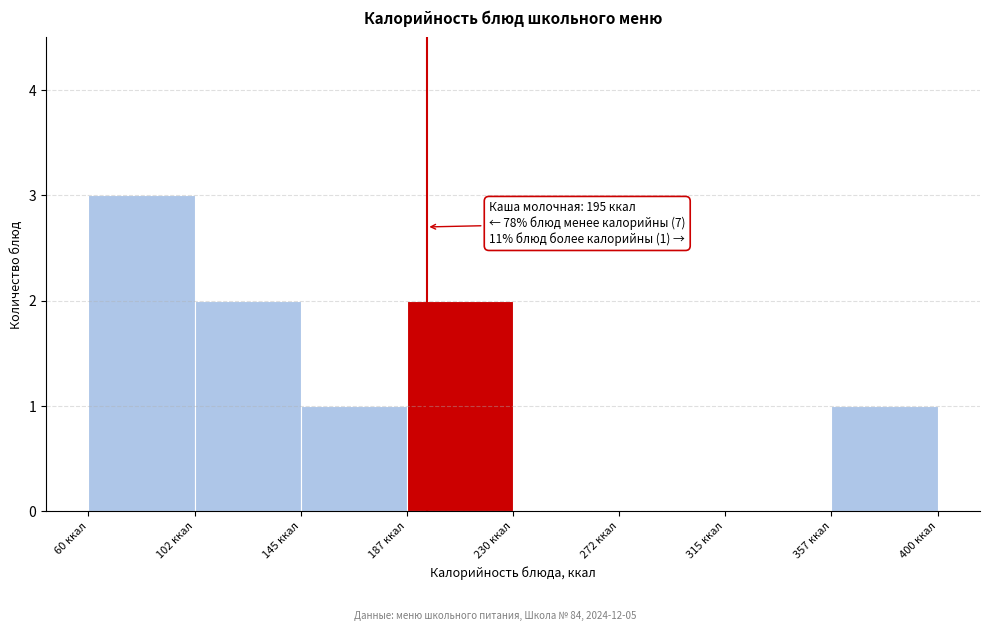

Over which range of the x-axis is the bar tallest?

60.0 to 102.5